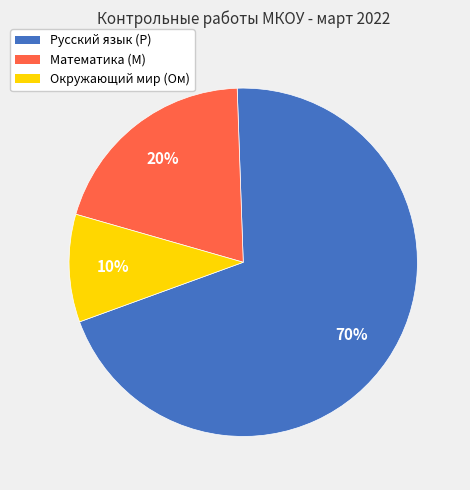

Is it true that Математика (М) is 20% of the pie?

True